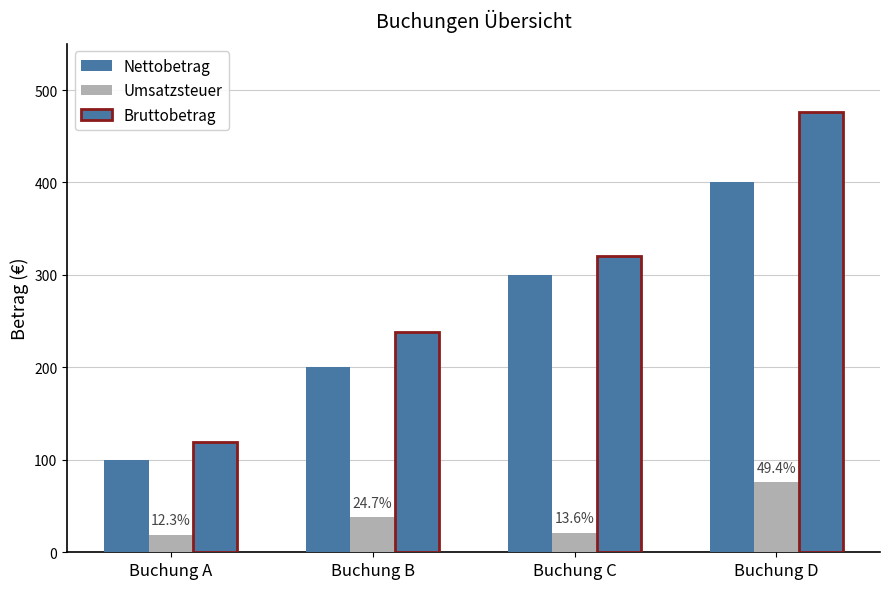

How many bars are there in each group?

3